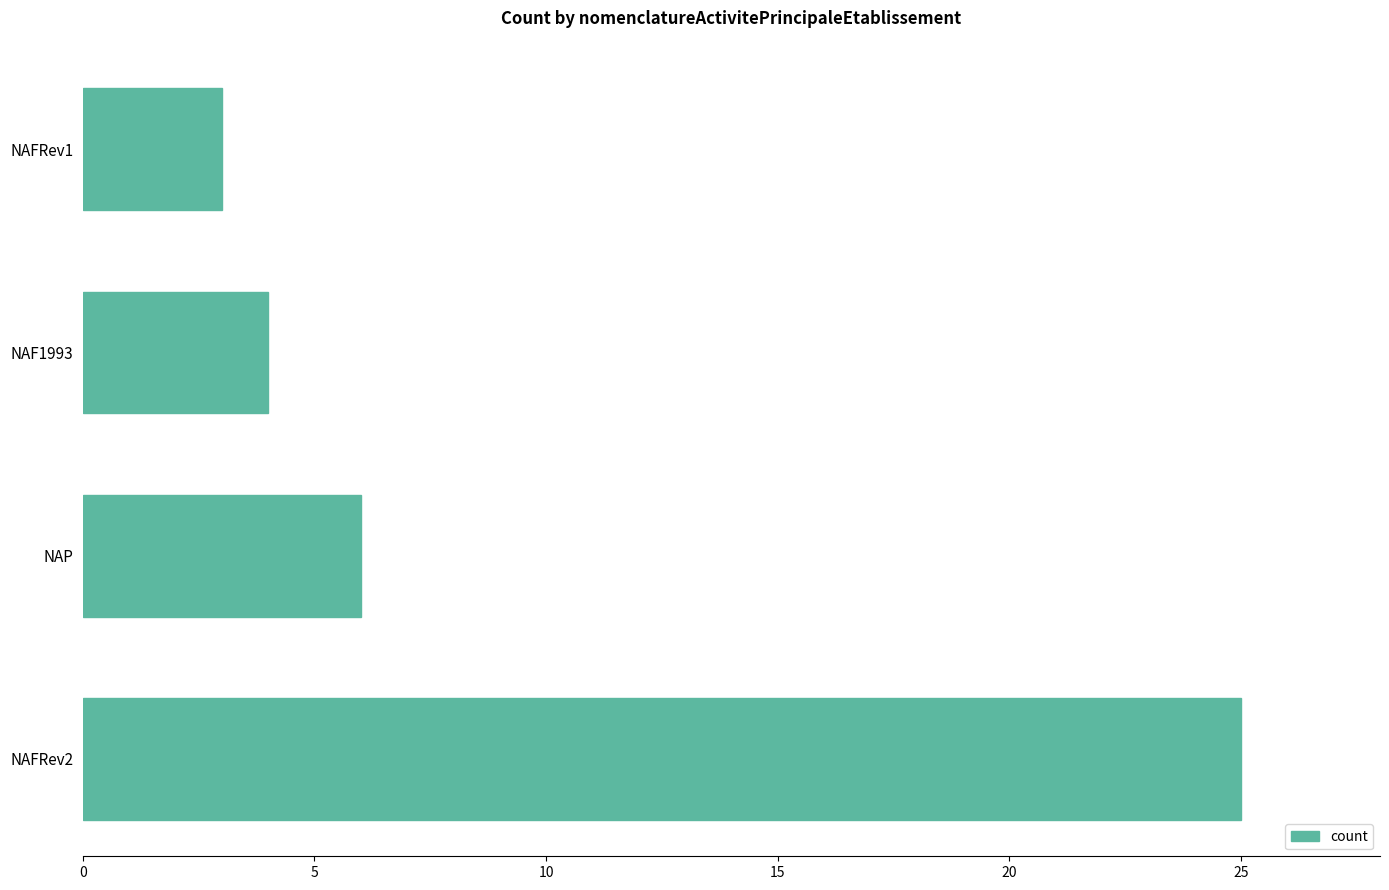

Which category has the lowest value across all series?

NAFRev1